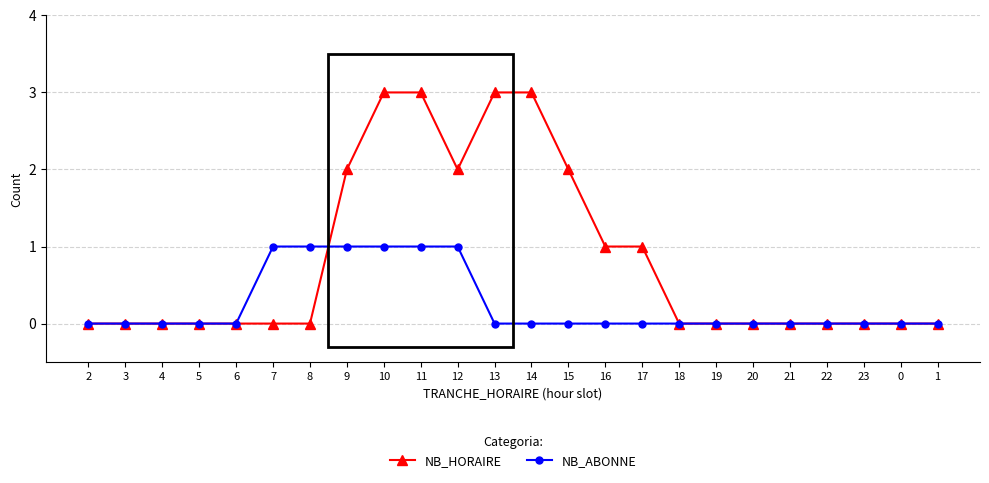

What is the highest value of the NB_HORAIRE series?

3